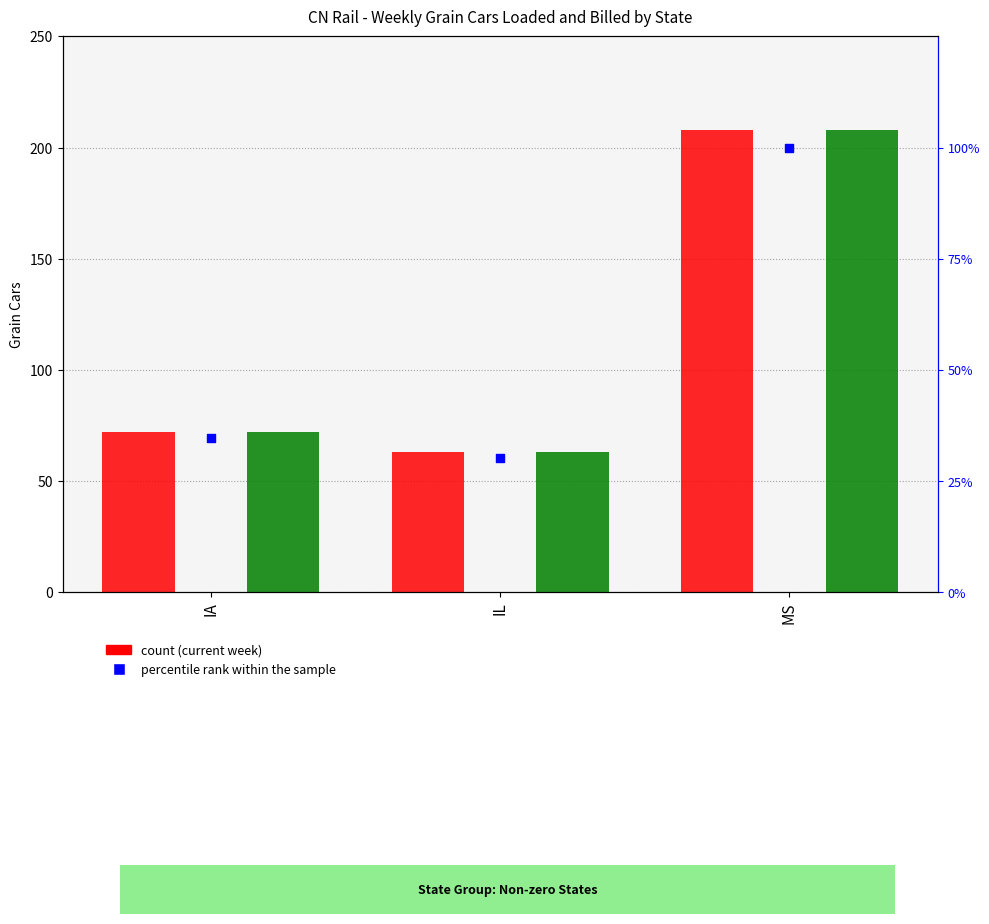

What is the total value across all series at IA?

178.6